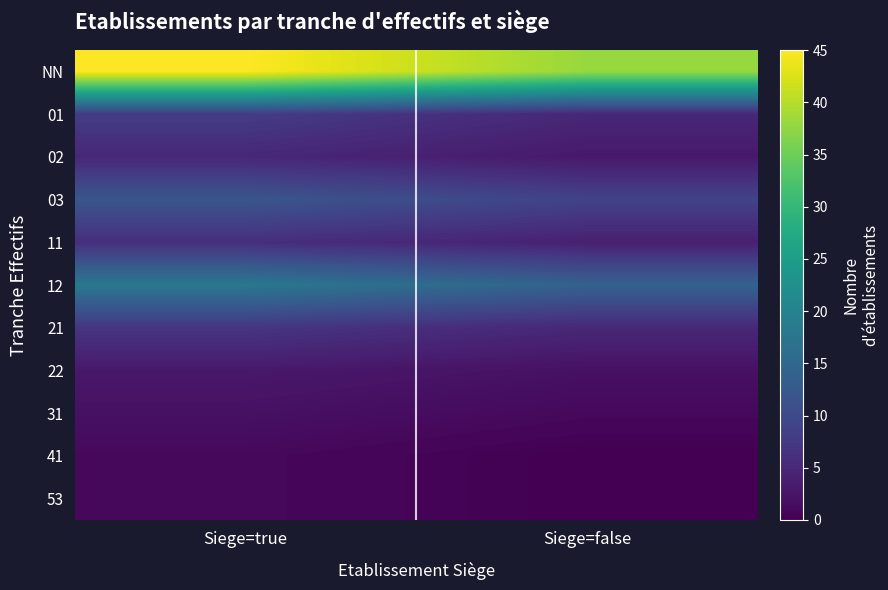

Which has a higher value, Siege=true or Siege=false?

Siege=true